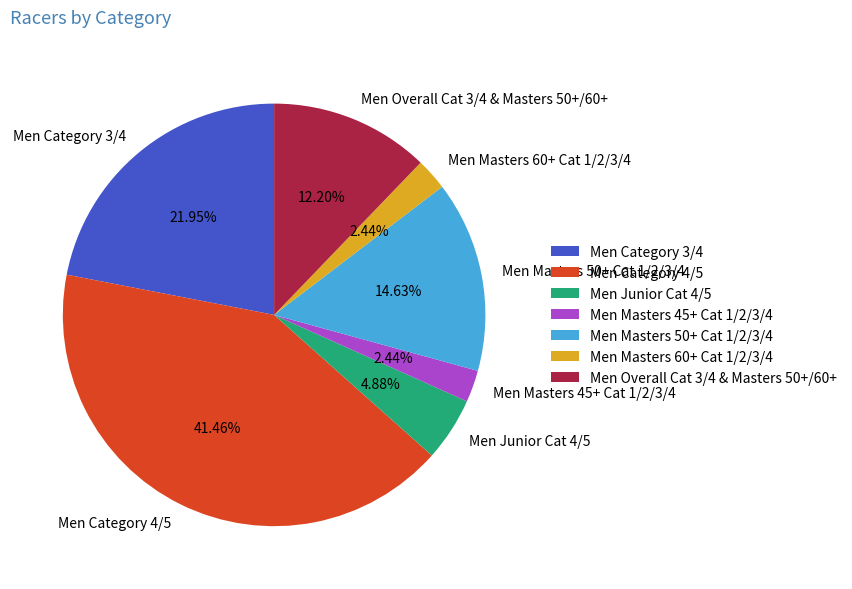

The Men Category 4/5 slice represents 51% of the pie. True or false?

False